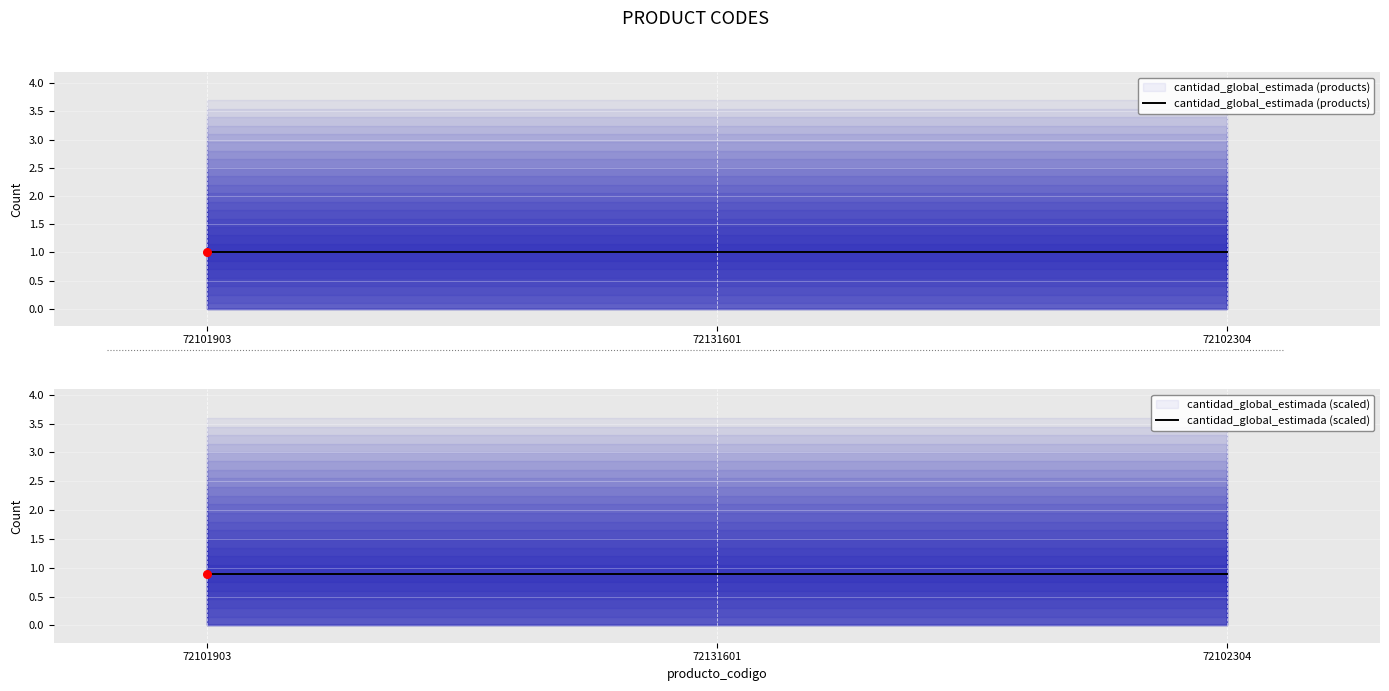

Which series contains the highest Y value?

cantidad_global_estimada (products)